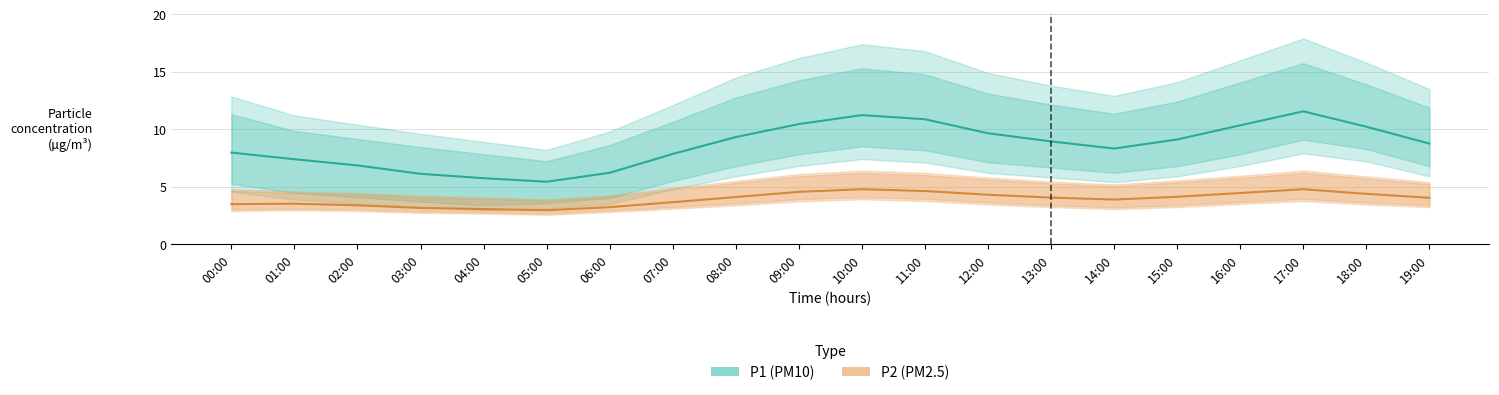

Does the chart display data point markers on the line(s)?

No